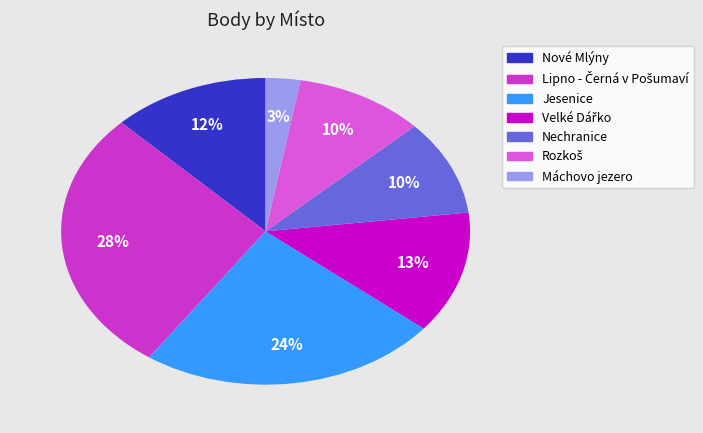

How many segments does this pie chart have?

7